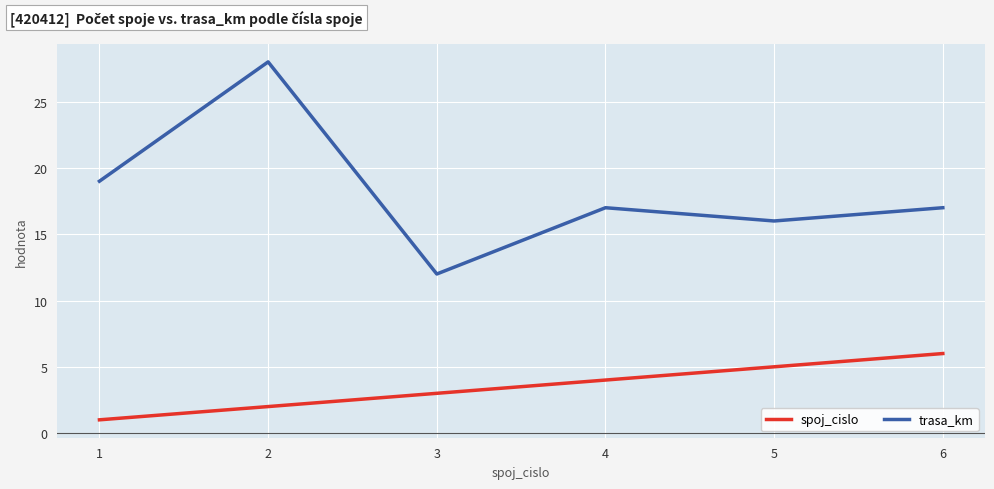

True or false: trasa_km and spoj_cislo intersect in this chart.

False